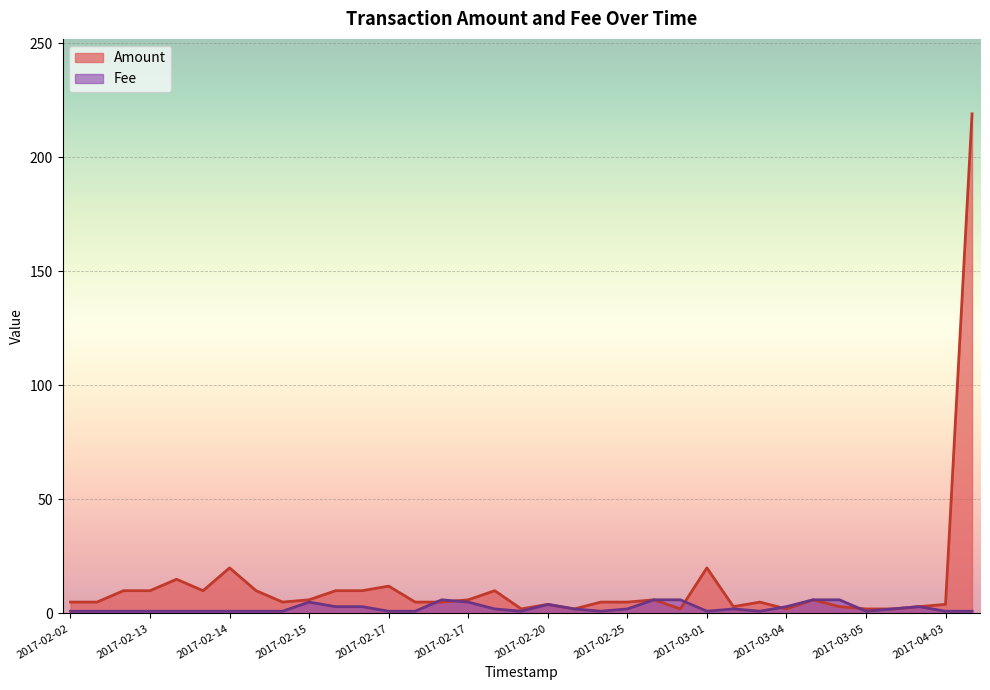

In Fee, how many points are higher than both neighbors (excluding endpoints)?

5